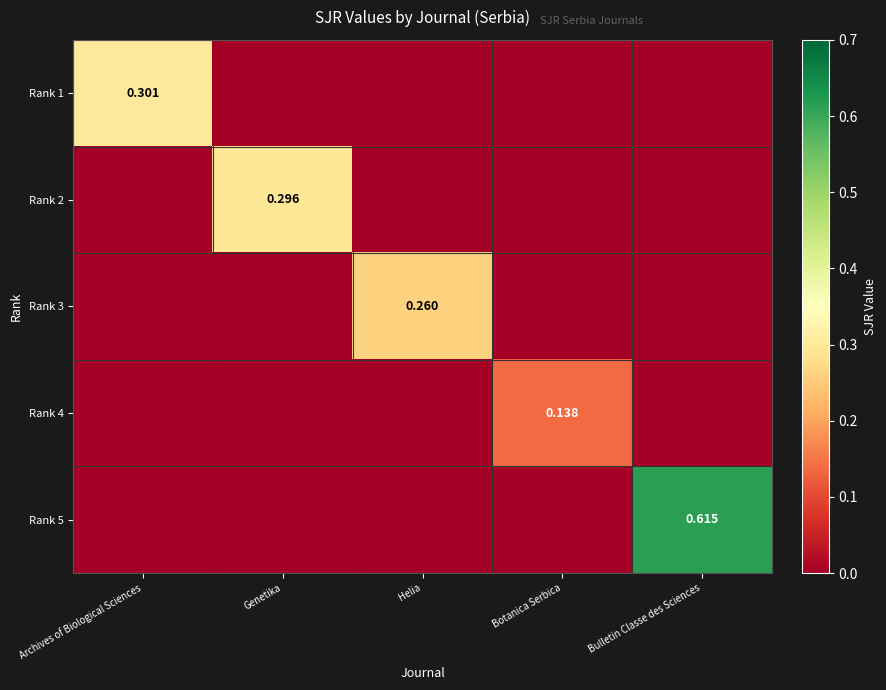

How many distinct data groups are displayed?

5